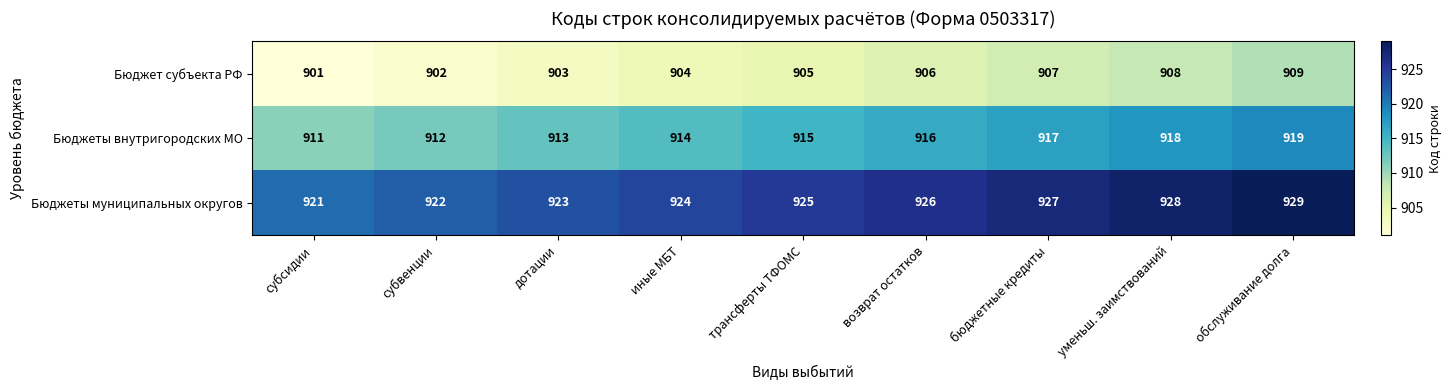

At which category is the sum across all series the highest?

обслуживание долга